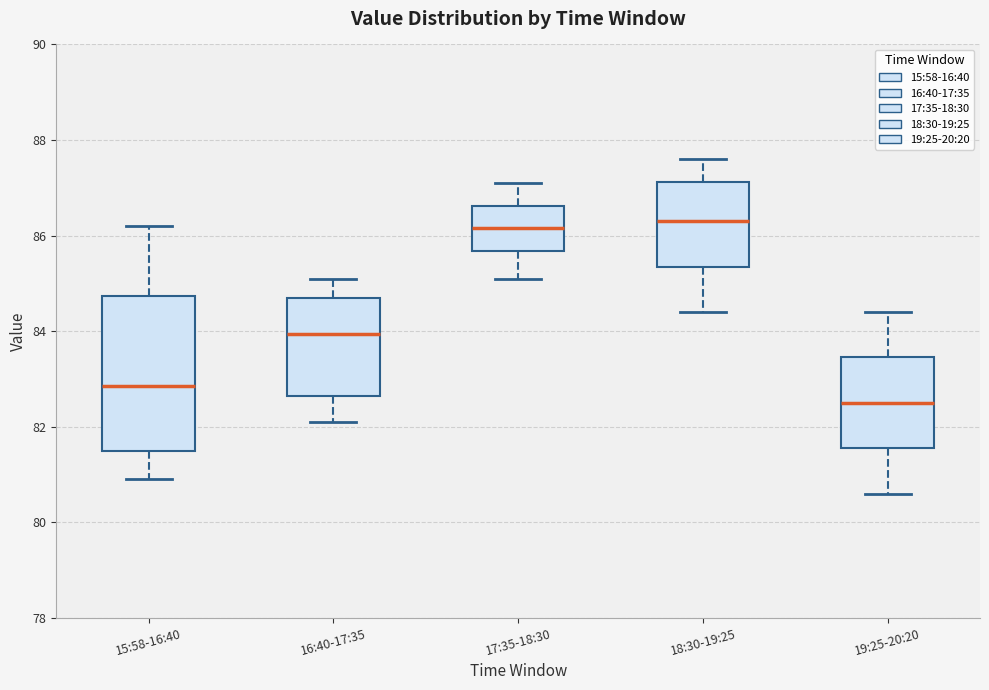

Which box is the tallest, from its lower edge to its upper edge?

15:58-16:40